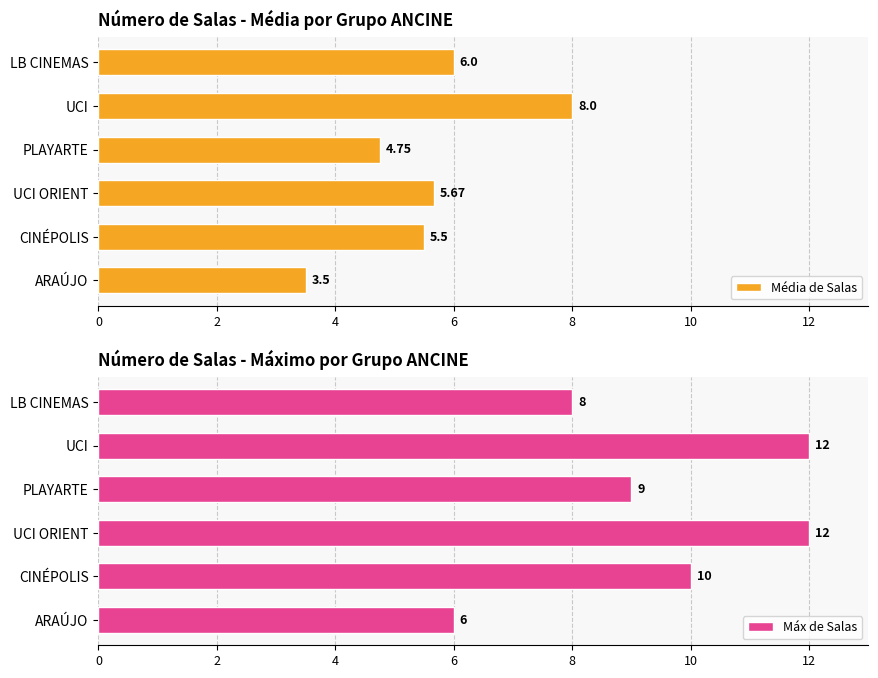

What is the sum of the Máx de Salas values at UCI ORIENT and UCI?

24